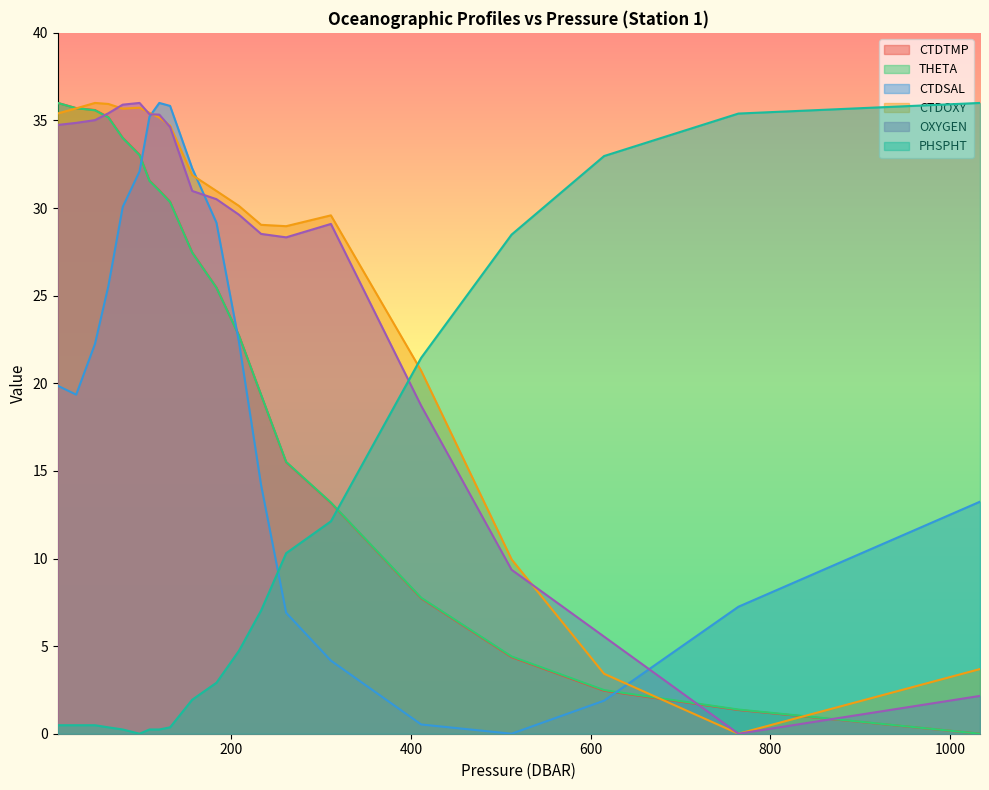

At which label does THETA first exceed 27?

7.0